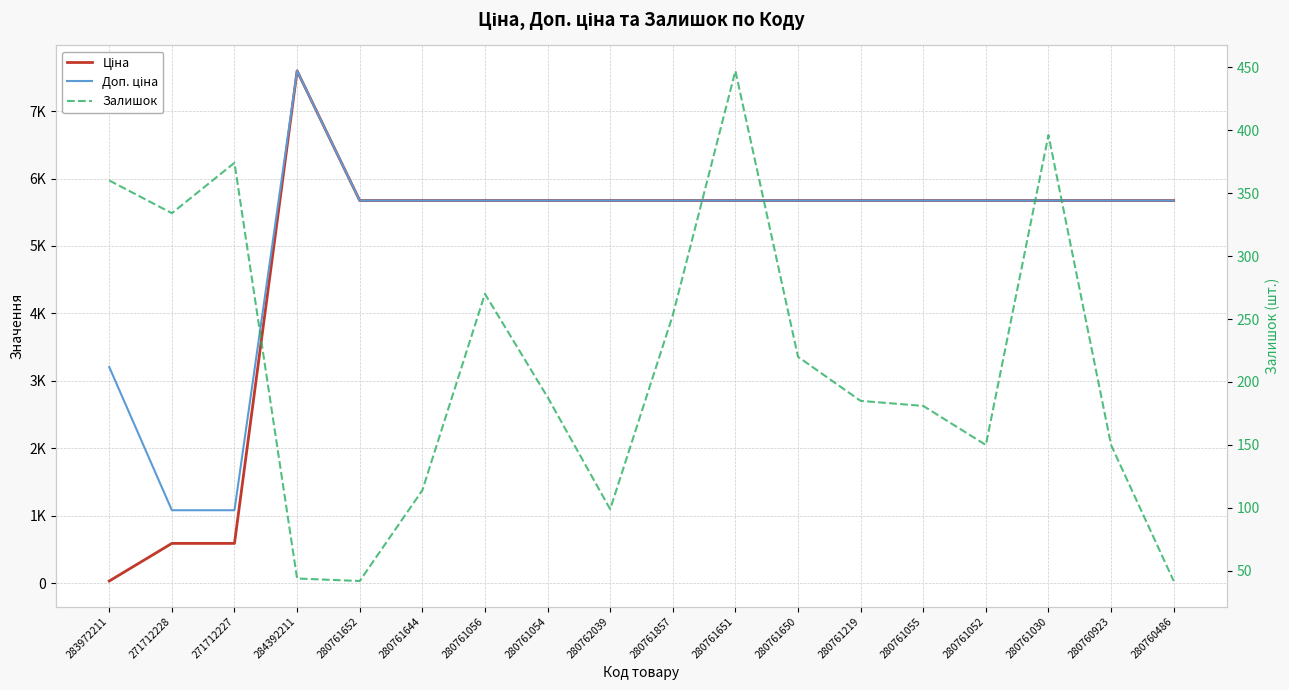

How many data points in Ціна are above 5673?

15